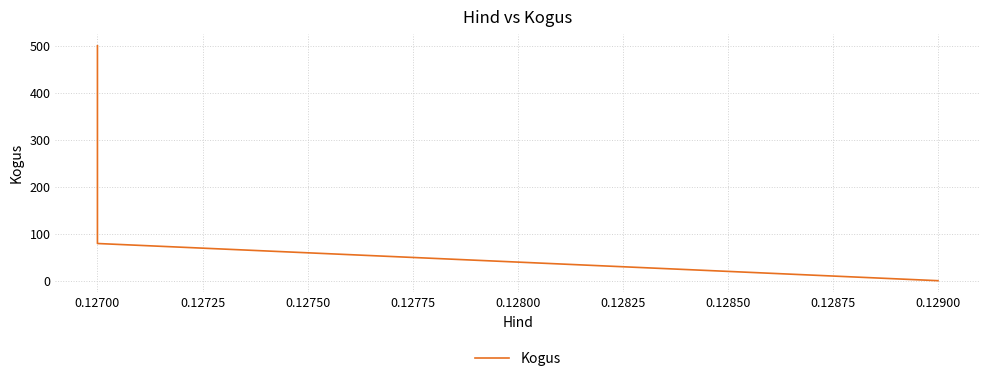

Reading left to right, transcribe all the data shown in this chart.

1	80	500